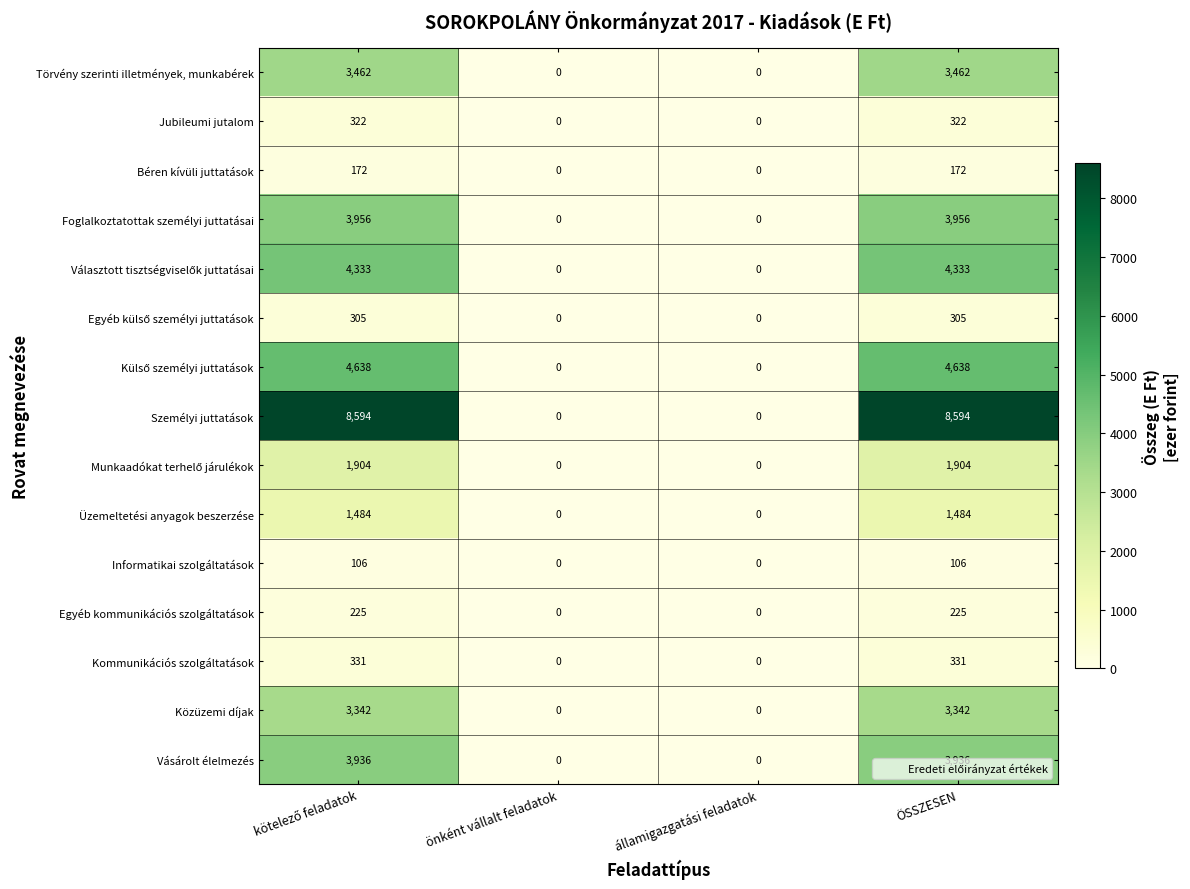

Read the Közüzemi díjak value at ÖSSZESEN, to the nearest 50.

3350